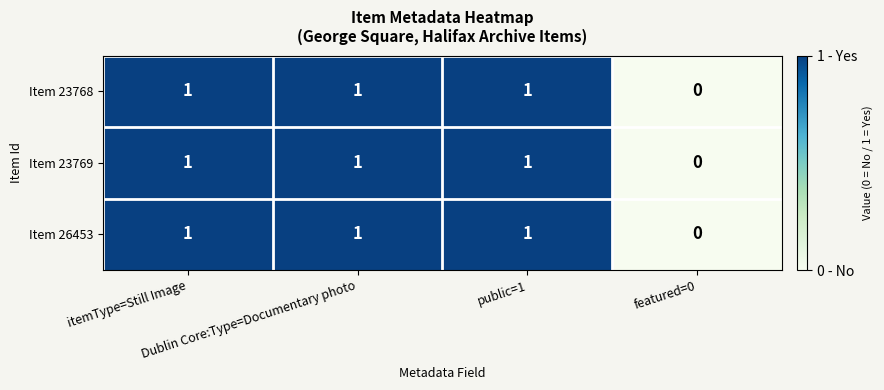

What is the sum of all Item 23769 values?

3